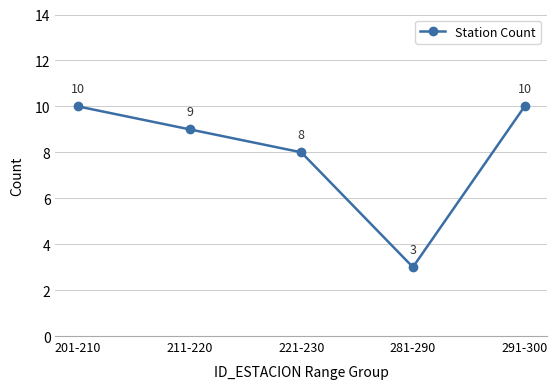

What is the sum of the values at 221-230 and 291-300?

18